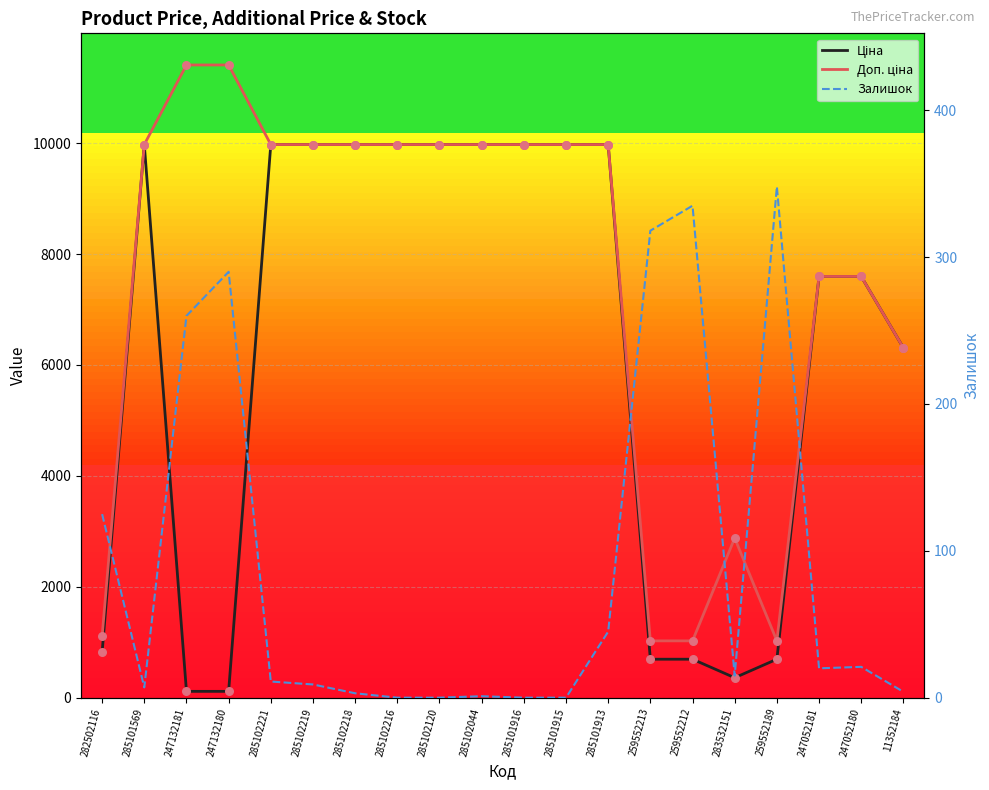

Which series has the largest total across all categories?

Доп. ціна